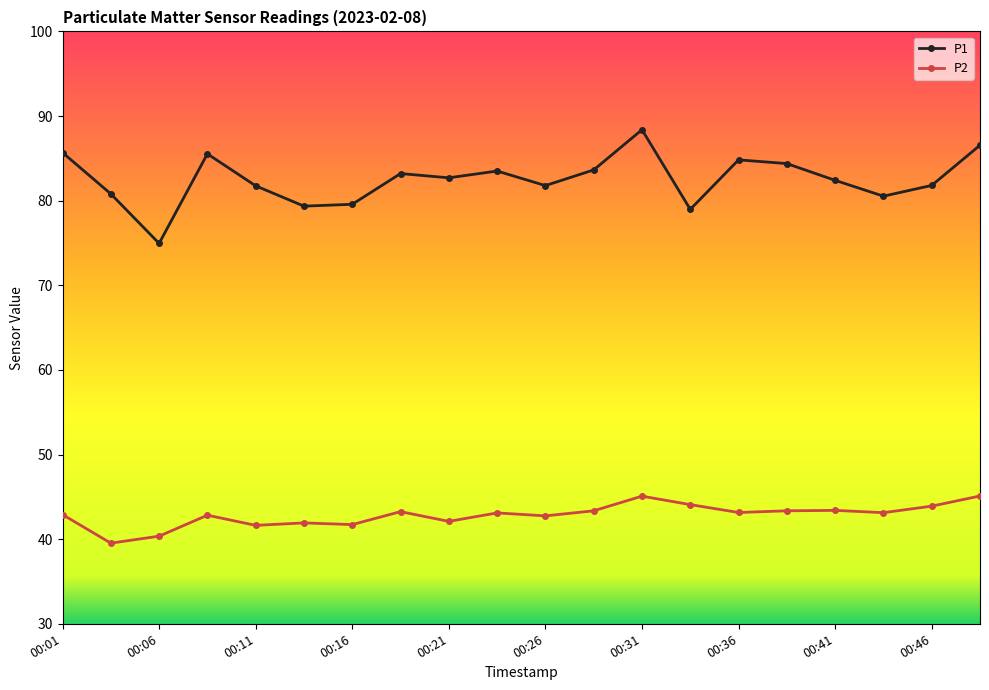

True or false: P2 has more than 2 interior local peaks.

True